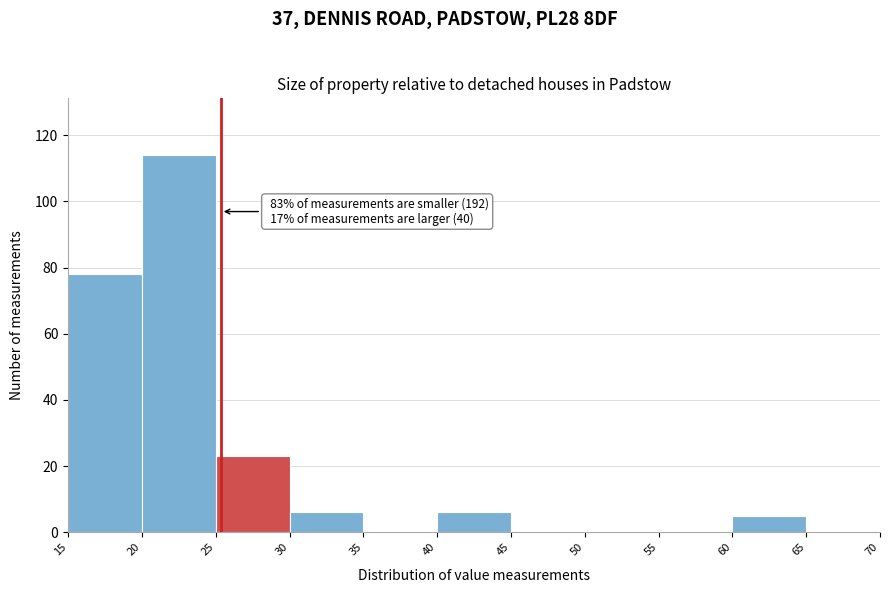

Over which range of the x-axis is the bar tallest?

20 to 25